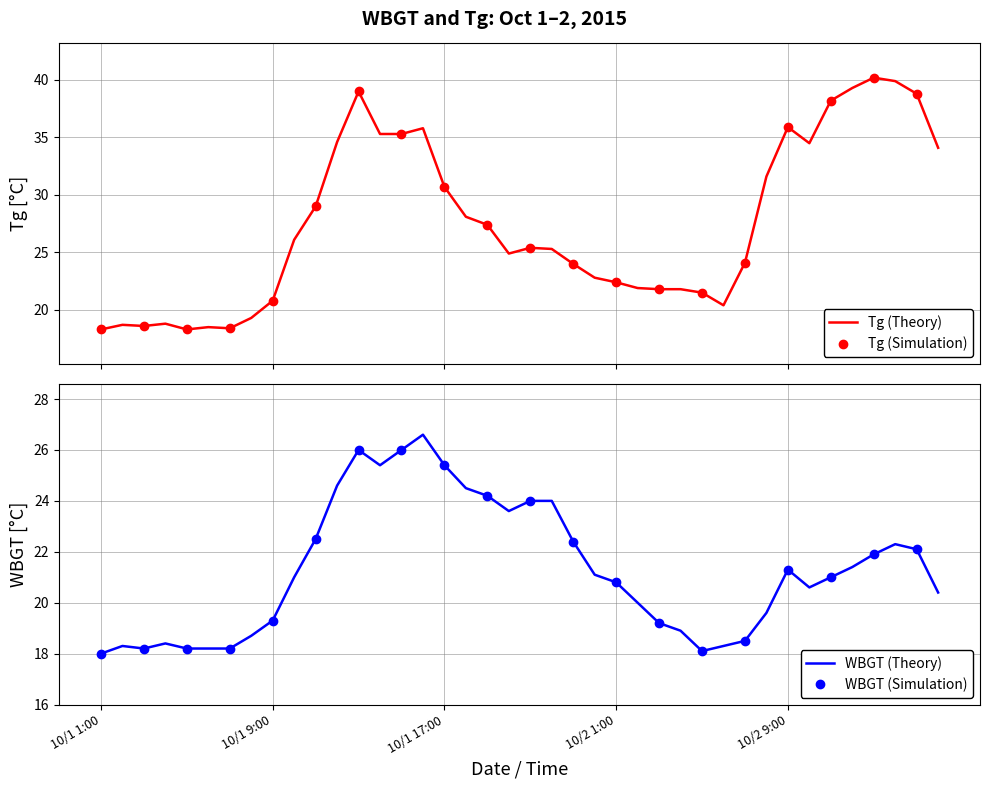

What is the label of the 31st point from the right?

2015/10/1 10:00